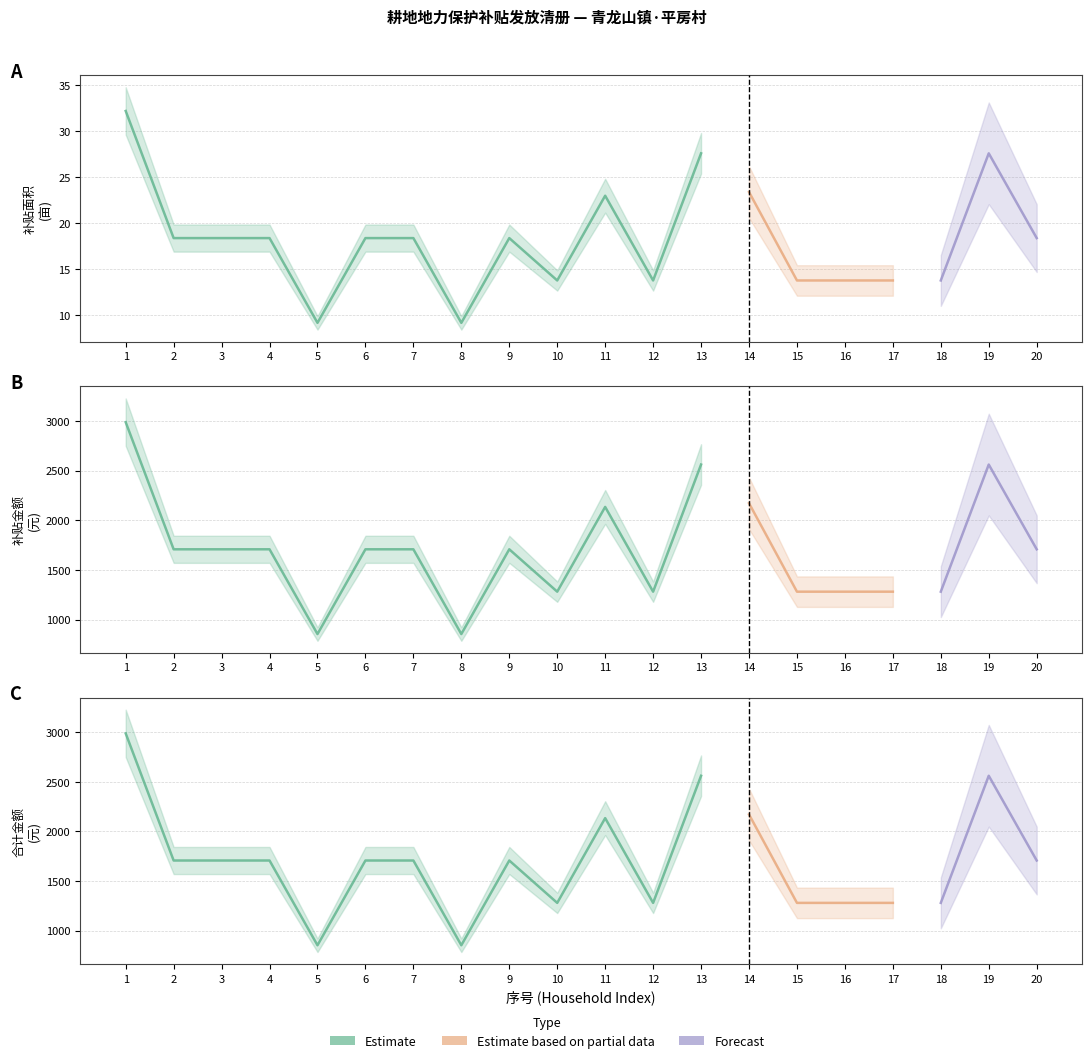

Reading left to right, extract all data points from this chart.

补贴面积: 1=32.2	2=18.4	3=18.4	4=18.4	5=9.2	6=18.4	7=18.4	8=9.2	9=18.4	10=13.8	11=23.0	12=13.8	13=27.6	14=23.4	15=13.8	16=13.8	17=13.8	18=13.8	19=27.6	20=18.4
补贴金额: 1=2987.8	2=1707.3	3=1707.3	4=1707.3	5=853.7	6=1707.3	7=1707.3	8=853.7	9=1707.3	10=1280.5	11=2134.2	12=1280.5	13=2561.0	14=2171.3	15=1280.5	16=1280.5	17=1280.5	18=1280.5	19=2561.0	20=1707.3
合计金额: 1=2987.8	2=1707.3	3=1707.3	4=1707.3	5=853.7	6=1707.3	7=1707.3	8=853.7	9=1707.3	10=1280.5	11=2134.2	12=1280.5	13=2561.0	14=2171.3	15=1280.5	16=1280.5	17=1280.5	18=1280.5	19=2561.0	20=1707.3